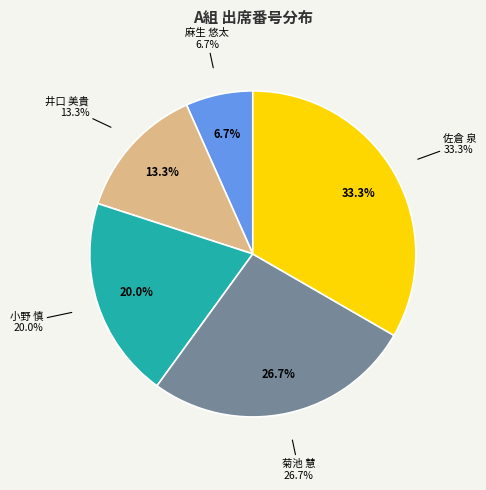

How many segments does this pie chart have?

5